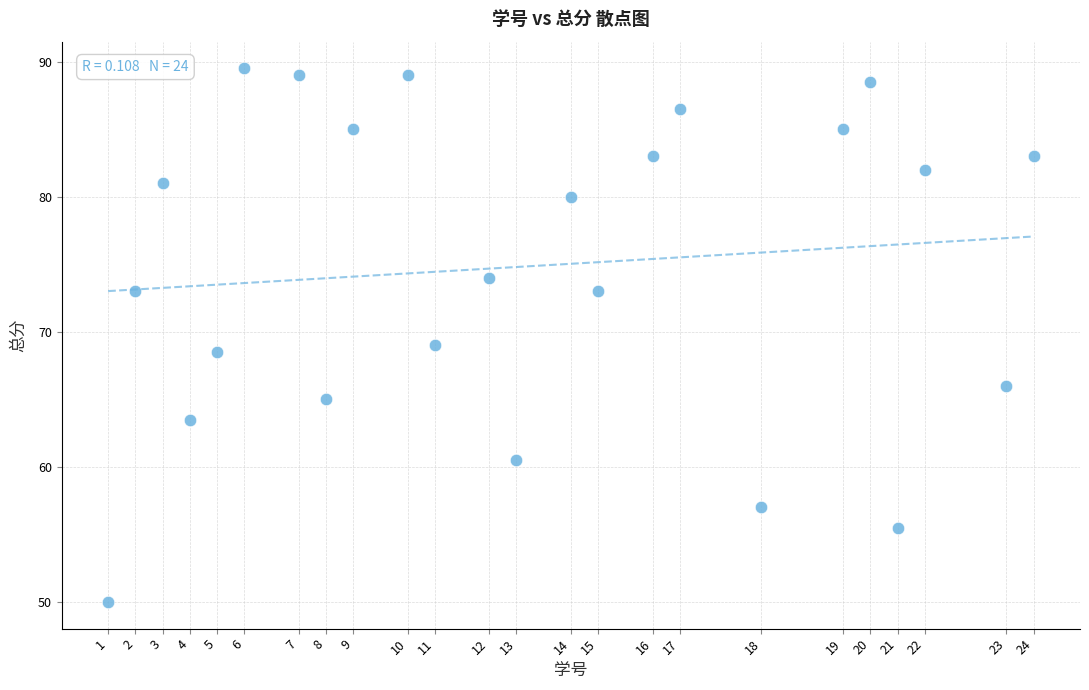

What is the range of X values (max minus min)?

34.0